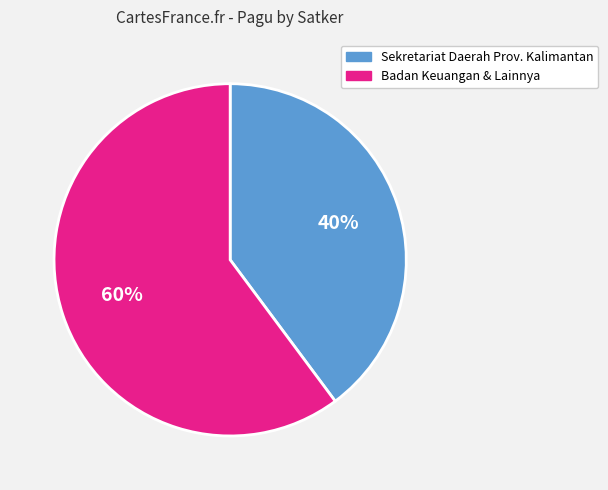

Is it true that Badan Keuangan & Lainnya is 60% of the pie?

True